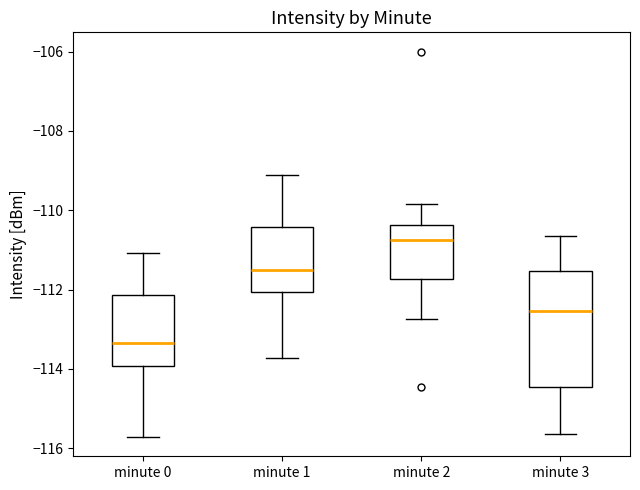

Which box's median line is the highest?

minute 2